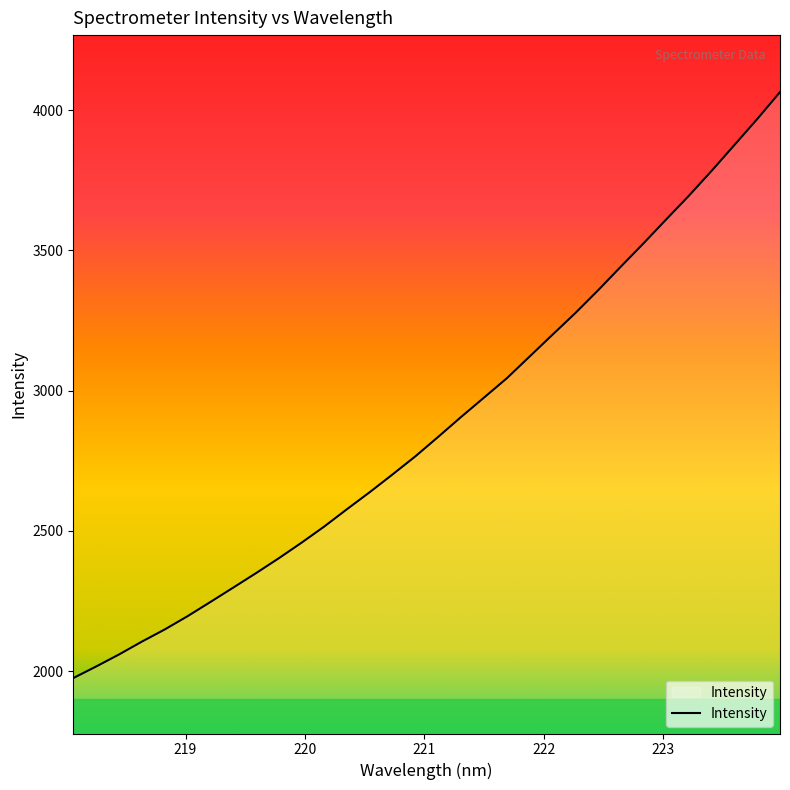

What is the maximum value shown in the chart?

4064.1